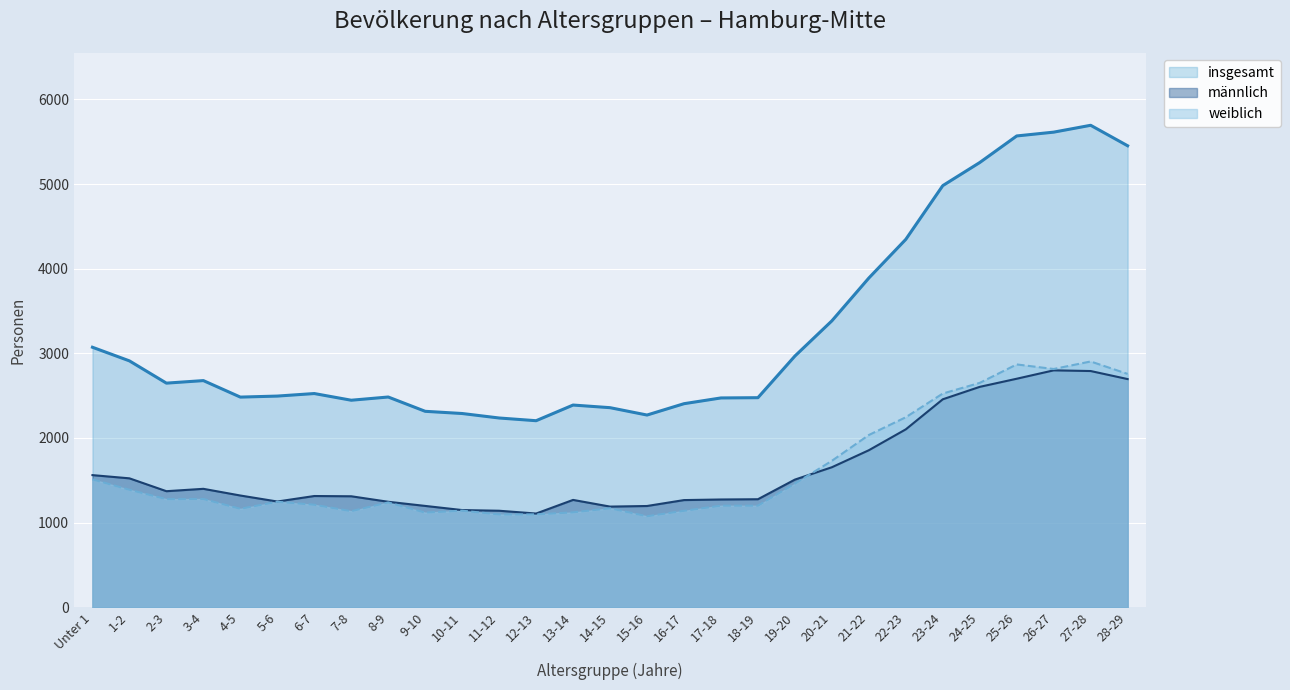

Rank the series by their maximum value, from lowest to highest.

männlich, weiblich, insgesamt